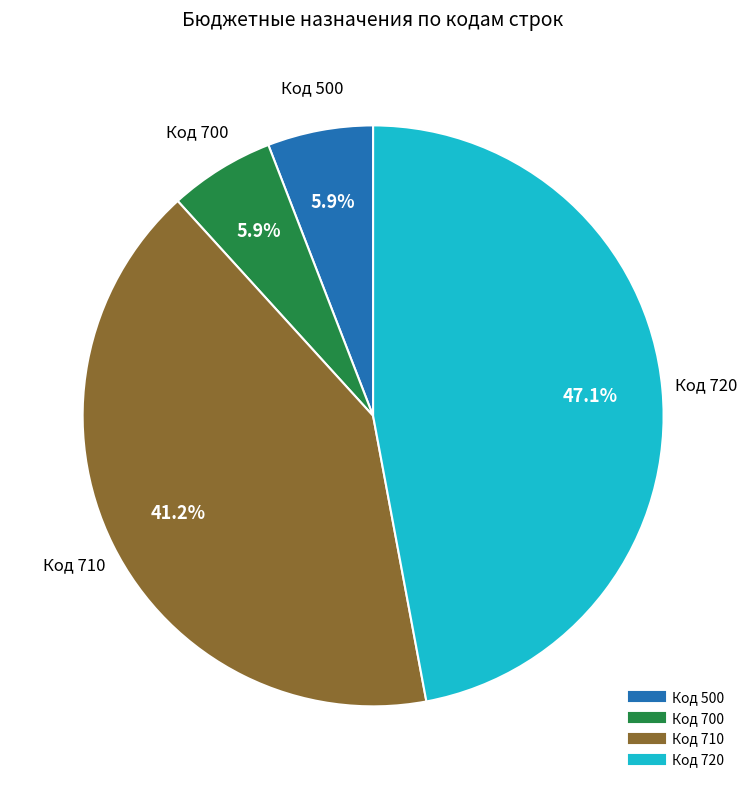

Does any single category account for the majority?

No